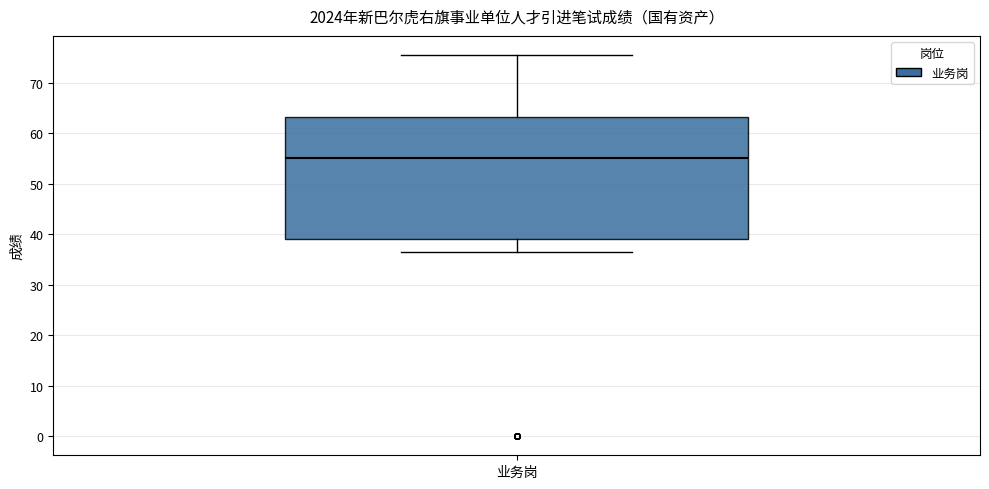

Transcribe this box plot: give where the median line is, the range the box spans, and where the two whiskers end, as read against the y-axis. The values are not printed on the chart, so give them approximately, as read against the axis.

median 55, box 39 to 63, whiskers 37 to 76